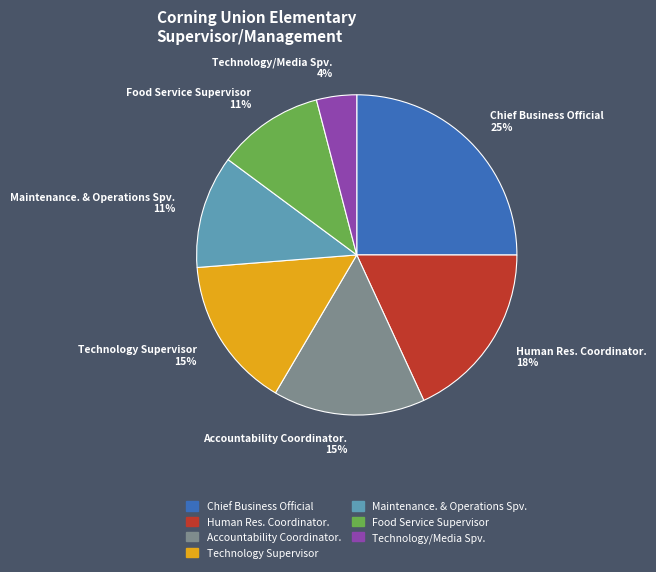

Is it true that Technology/Media Spv. is 4% of the pie?

True